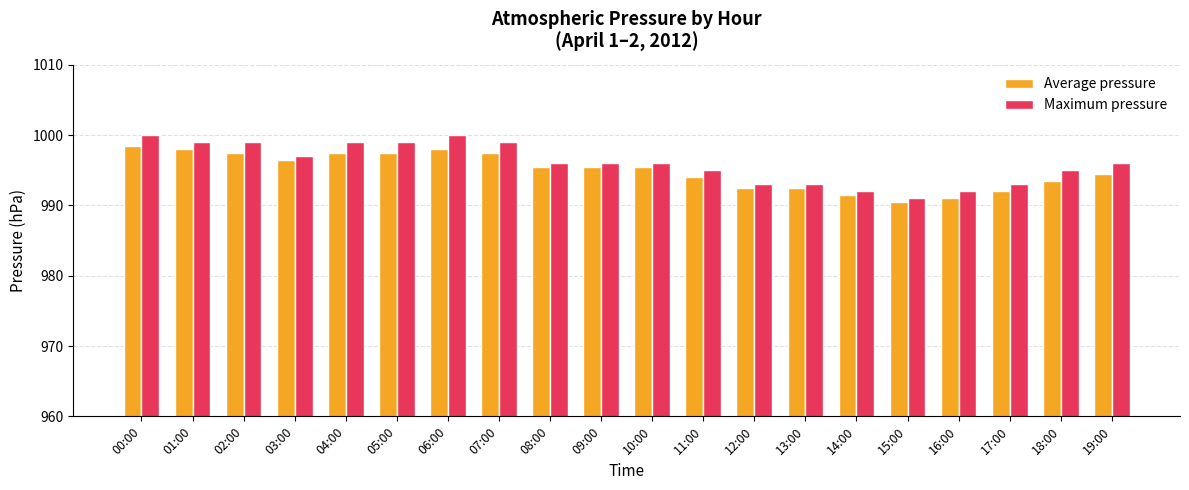

What is the minimum value for Maximum pressure?

991.0